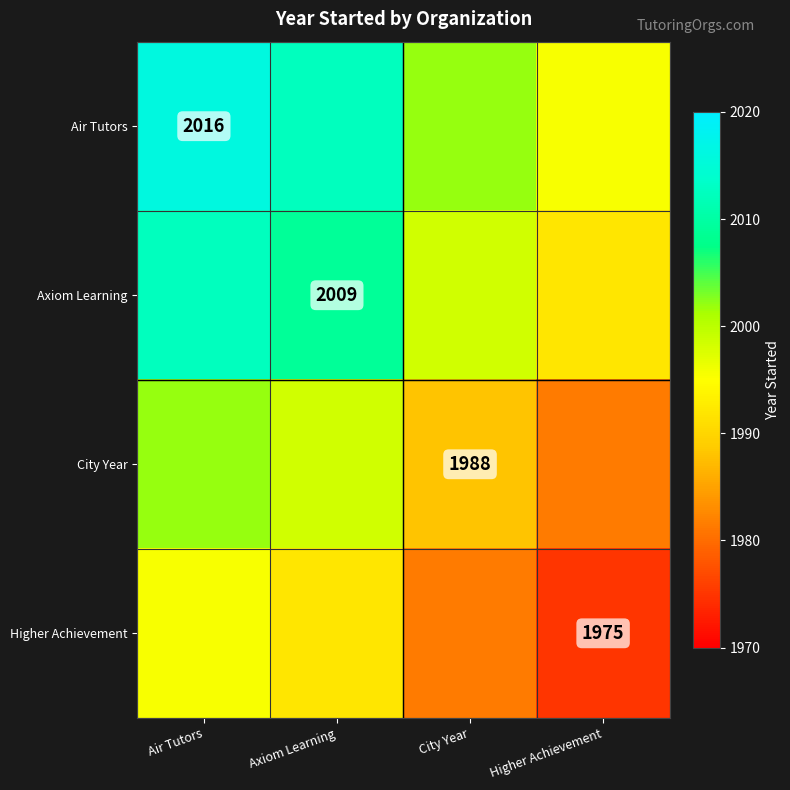

What is the maximum value for City Year?

2002.0